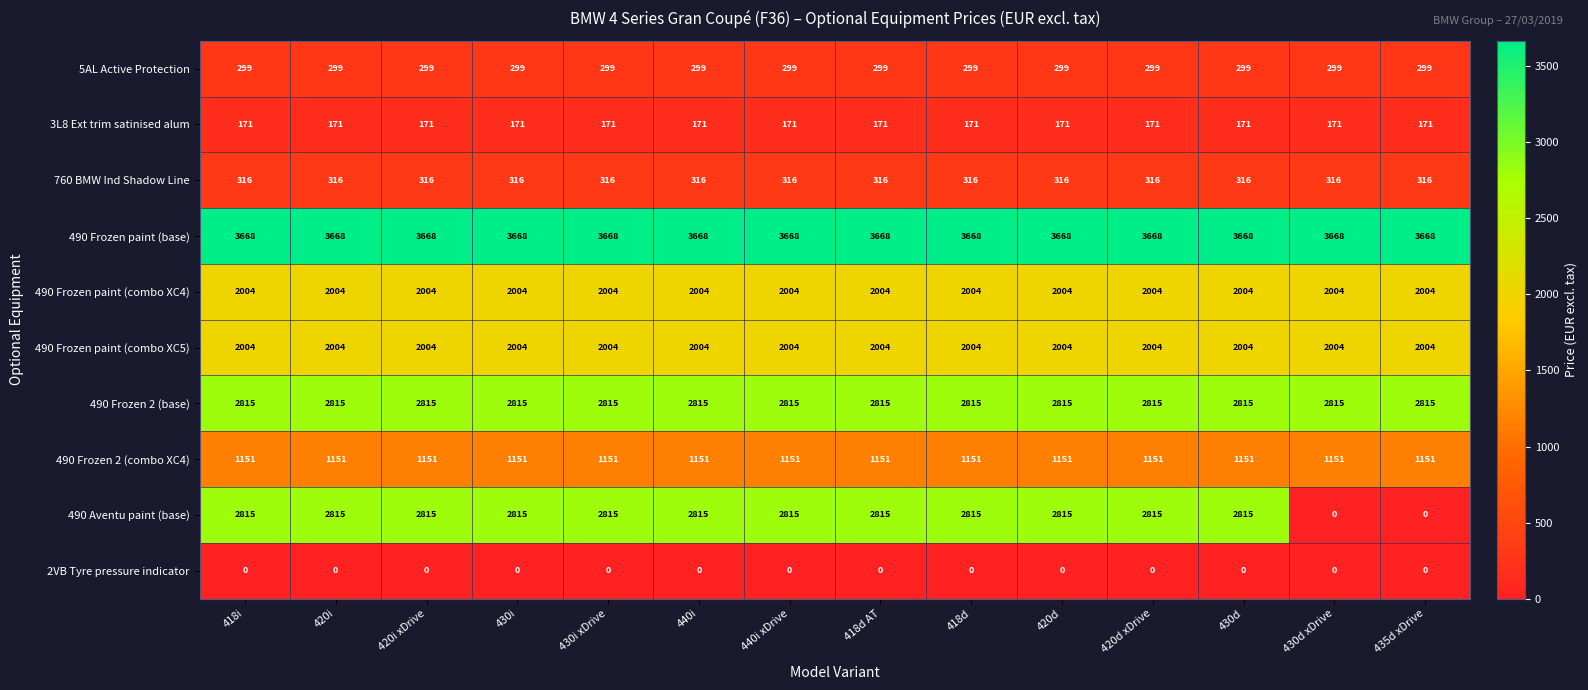

What is the total value across all series at 430d xDrive?

12428